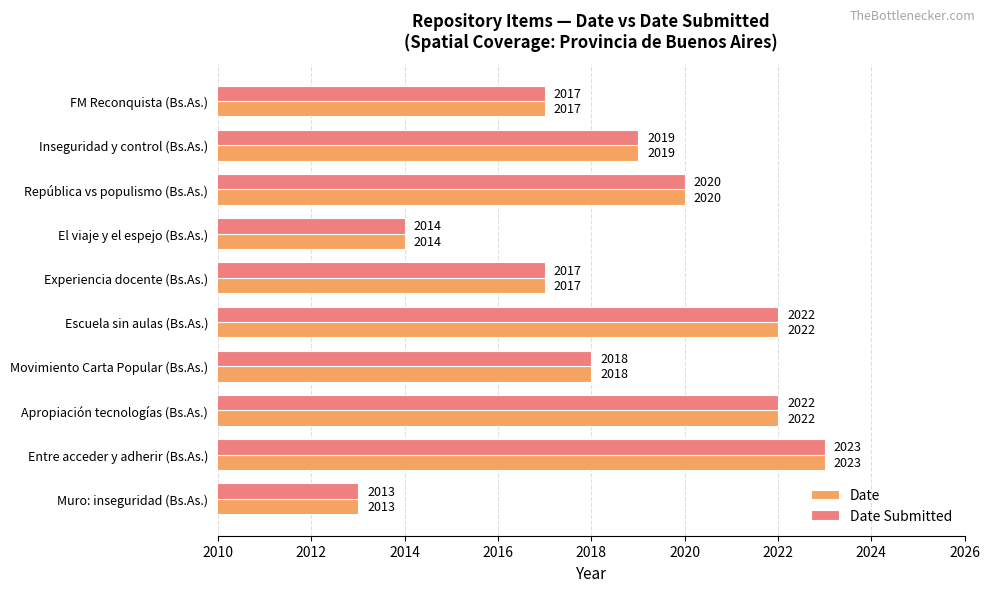

Is the value of Date at Experiencia docente (Bs.As.) greater than the value of Date Submitted at Apropiación tecnologías (Bs.As.)?

No